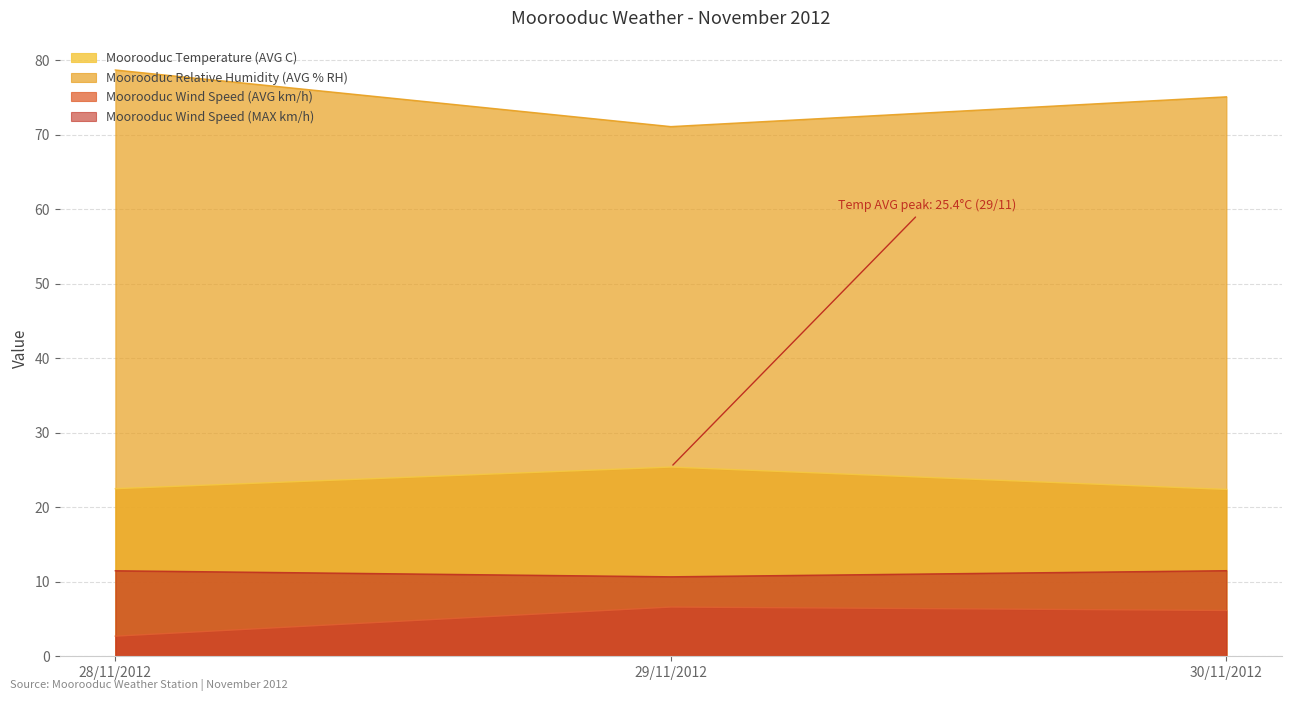

What are all the series names shown in the legend?

Moorooduc Temperature (AVG C), Moorooduc Relative Humidity (AVG % RH), Moorooduc Wind Speed (AVG km/h), Moorooduc Wind Speed (MAX km/h)